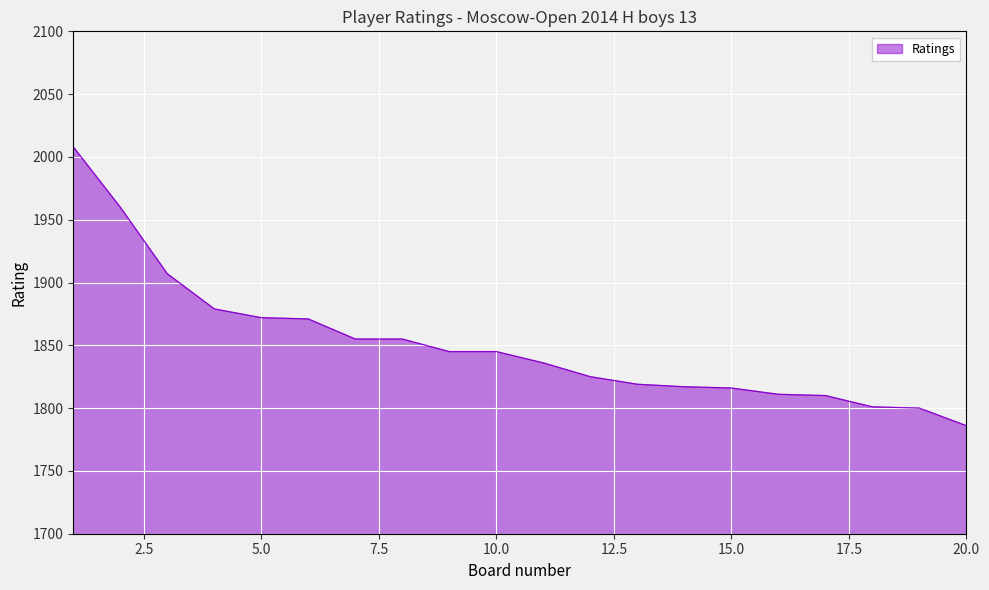

What is the smallest value displayed?

1786